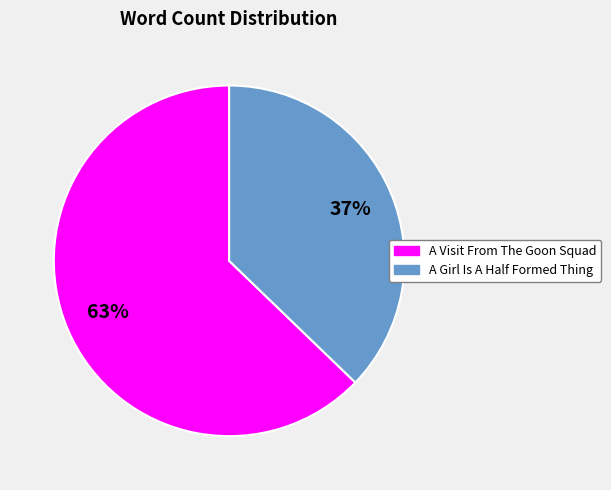

Which slice is the smallest?

A Girl Is A Half Formed Thing